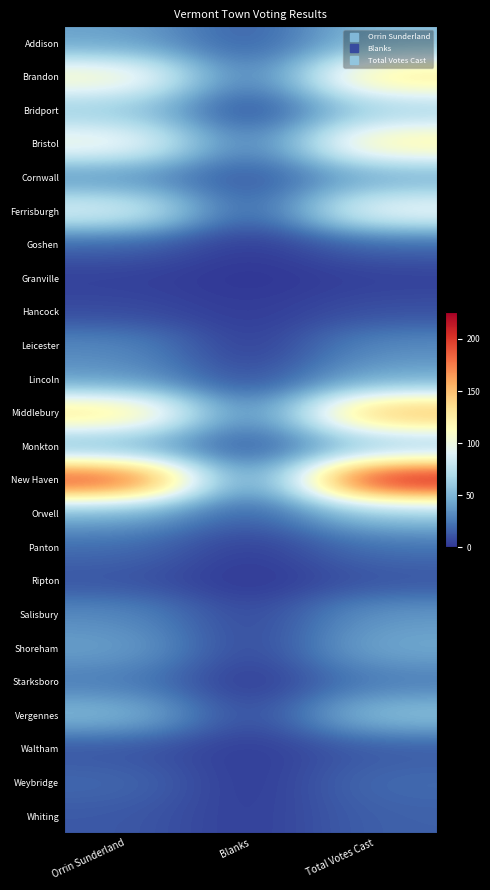

What is the maximum value shown in the chart?

226